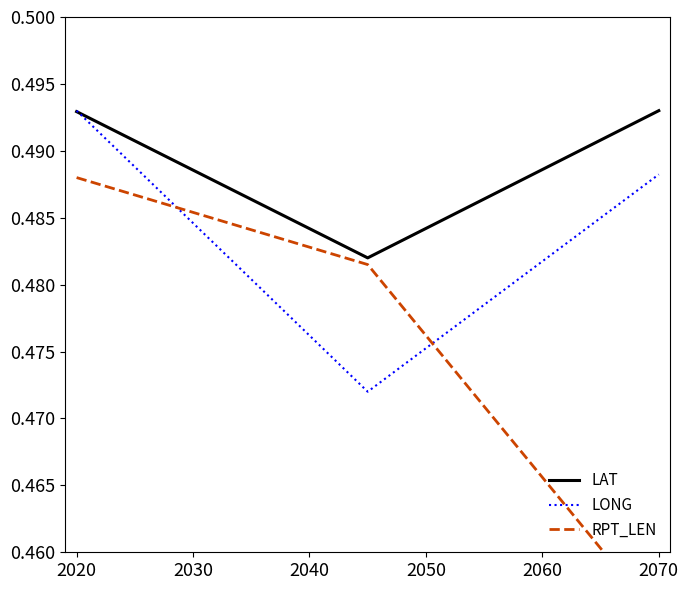

What is the highest value of the LONG series?

0.5